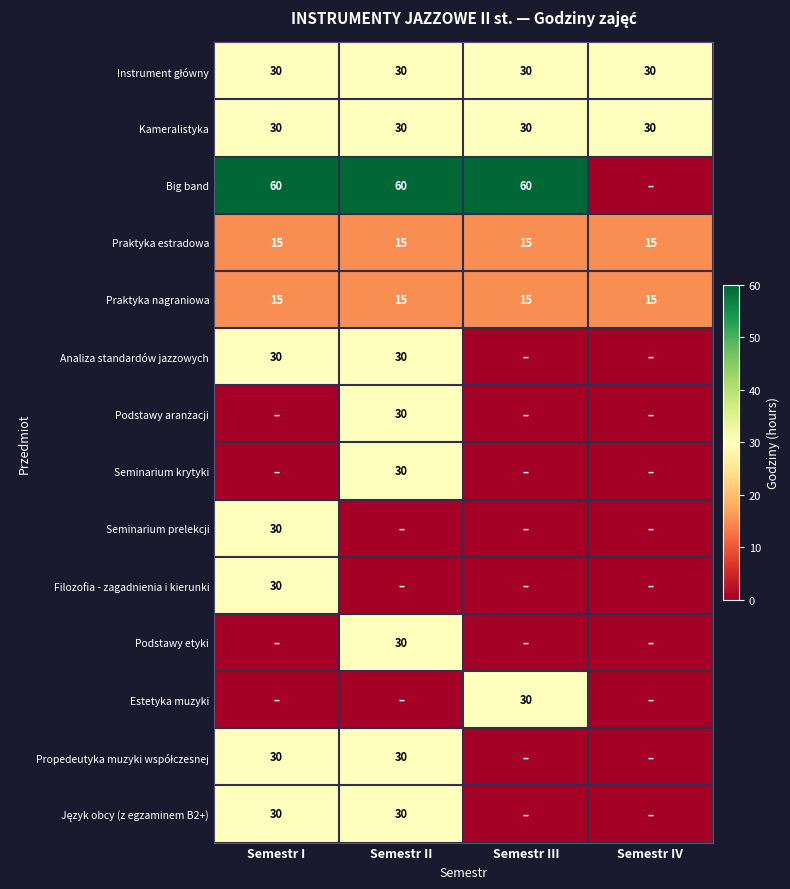

What is the sum of the Praktyka nagraniowa values at Semestr III and Semestr IV?

30